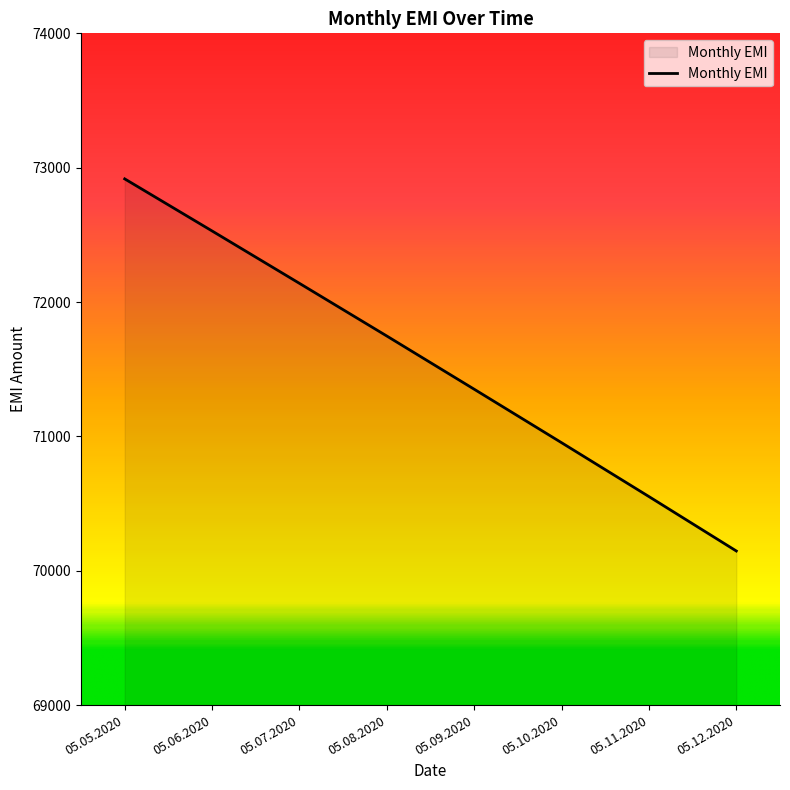

List the labels in order of value, largest first.

05.05.2020, 05.06.2020, 05.07.2020, 05.08.2020, 05.09.2020, 05.10.2020, 05.11.2020, 05.12.2020